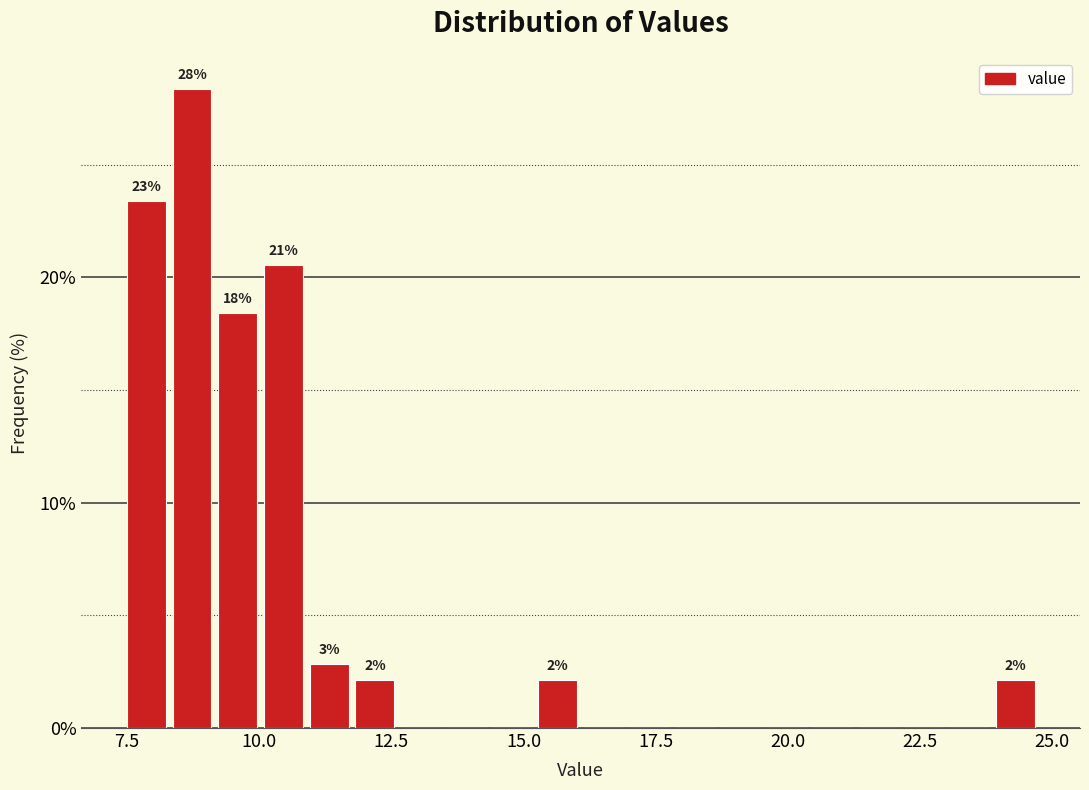

Around what value on the x-axis is the tallest bar? Give the approximate position of its centre, as read against the axis.

8.5